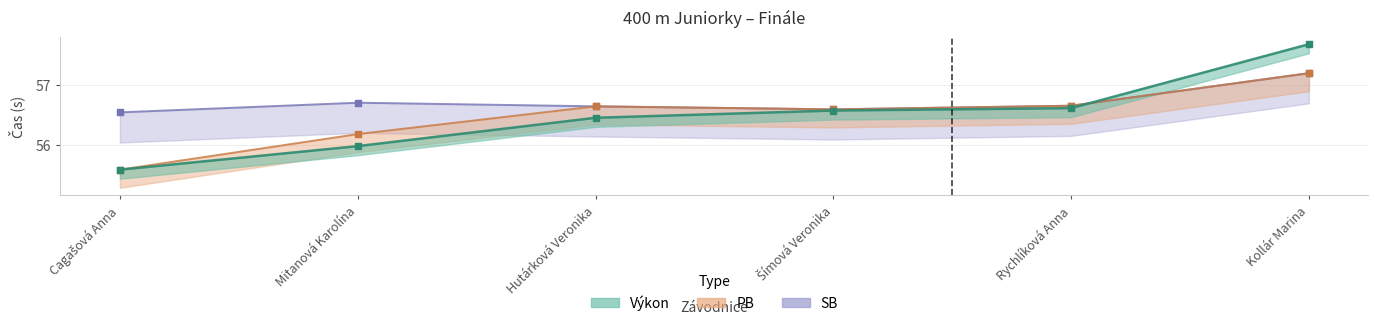

Which series reaches the minimum Y coordinate?

Výkon